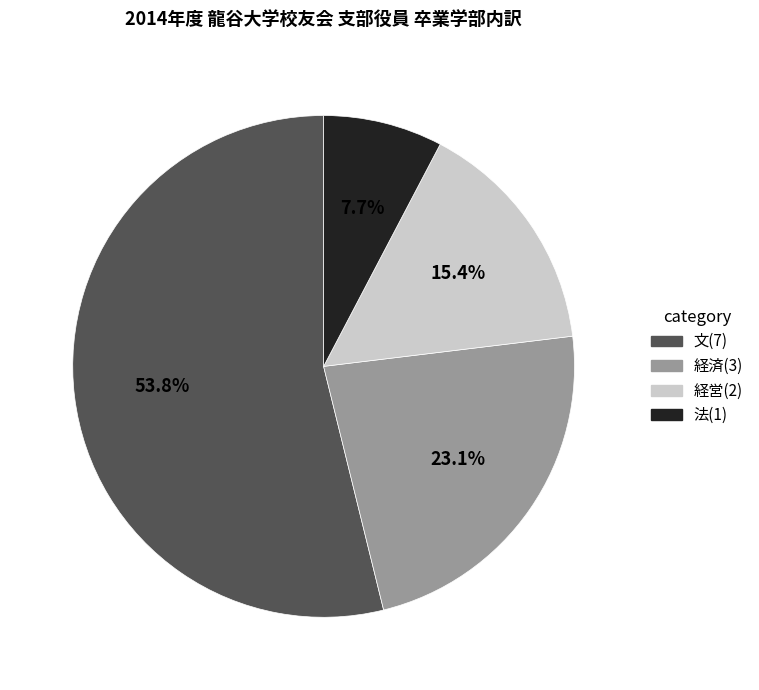

What is the ratio of the value at 経済(3) to the value at 法(1)?

3.0